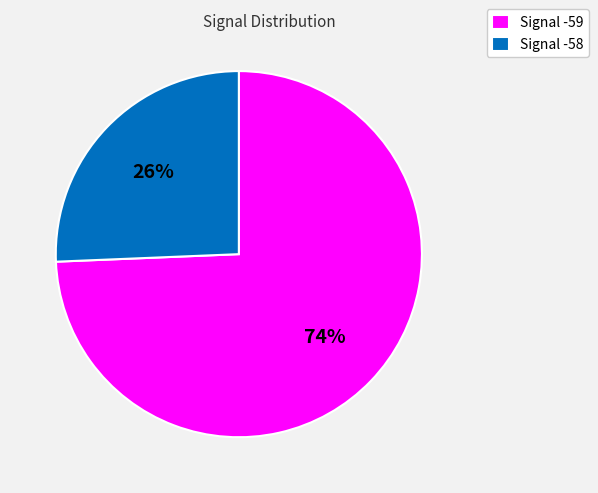

Combined, do Signal -59 and Signal -58 account for over 50%?

Yes